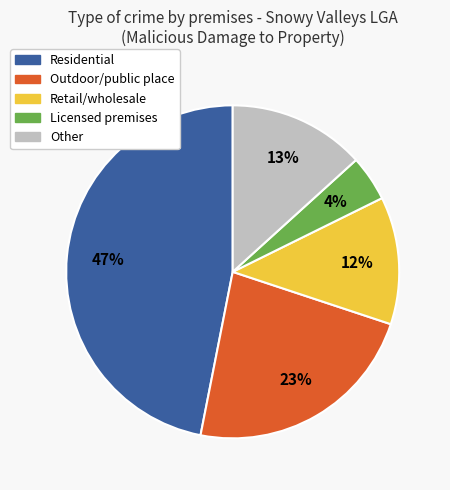

Is there a majority slice in this chart?

No